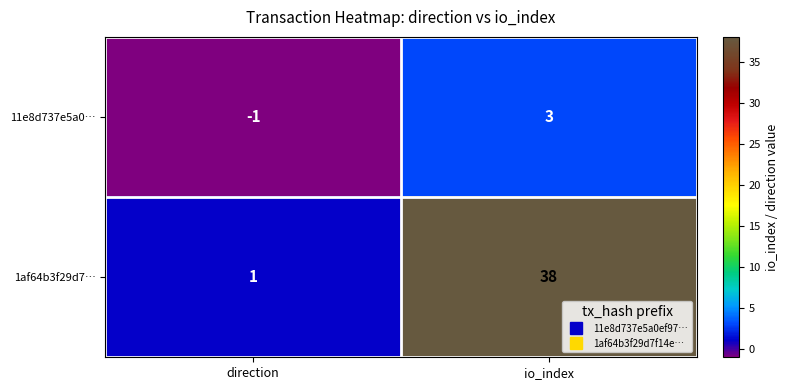

List the series in order of their overall mean, highest first.

1af64b3f29d7…, 11e8d737e5a0…